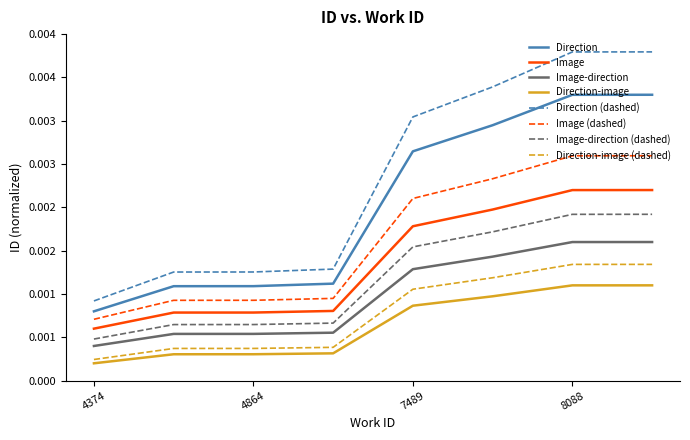

What are all the series names shown in the legend?

Direction, Image, Image-direction, Direction-image, Direction (dashed), Image (dashed), Image-direction (dashed), Direction-image (dashed)